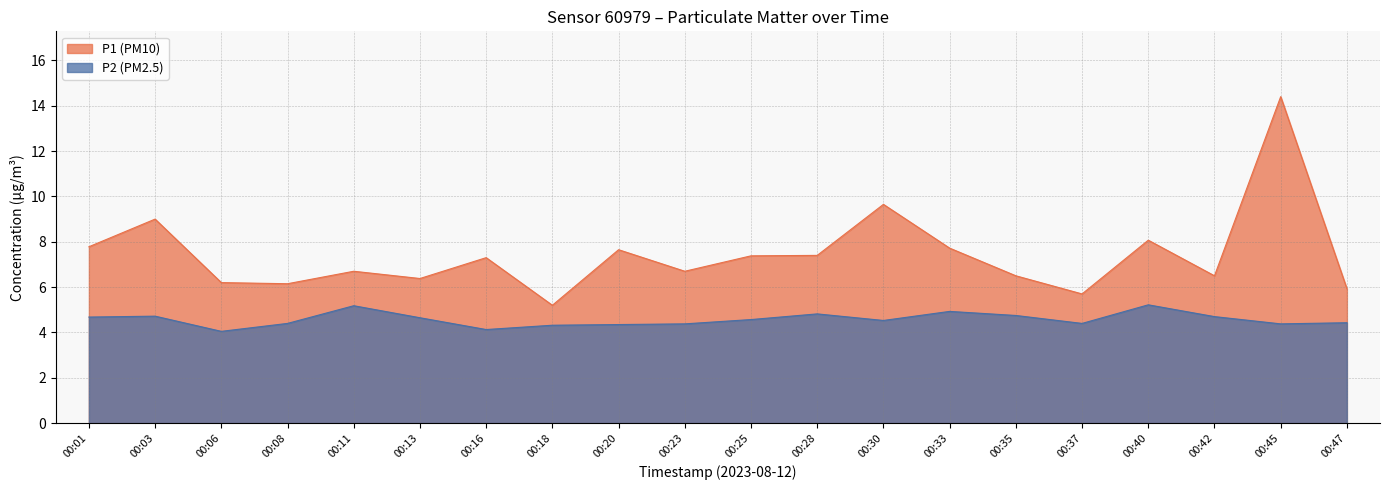

At how many categories does at least one series exceed 12?

1